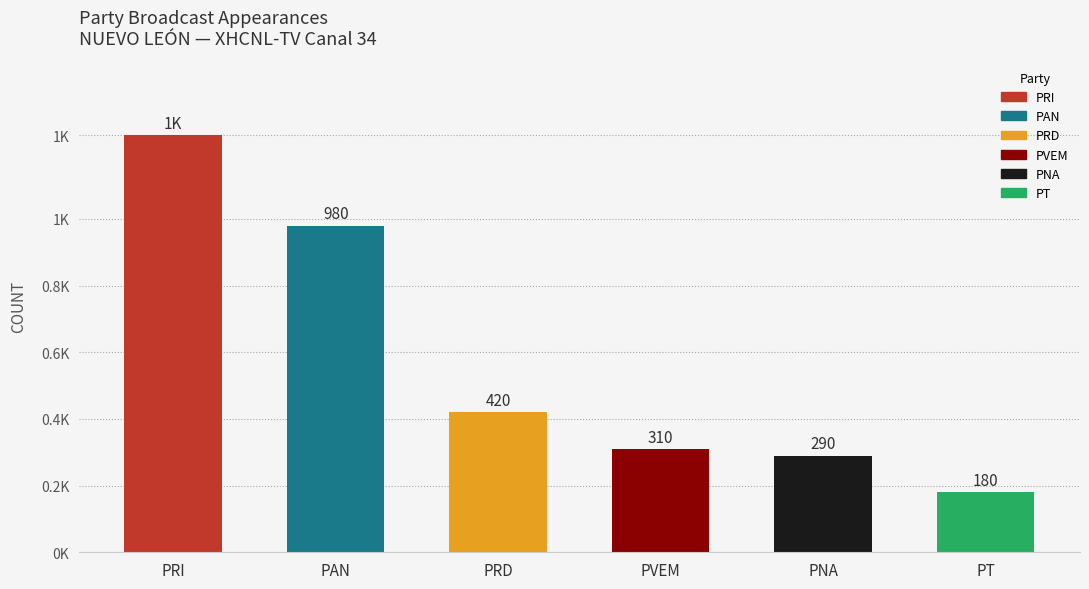

What is the label of the 1st bar from the left?

PRI